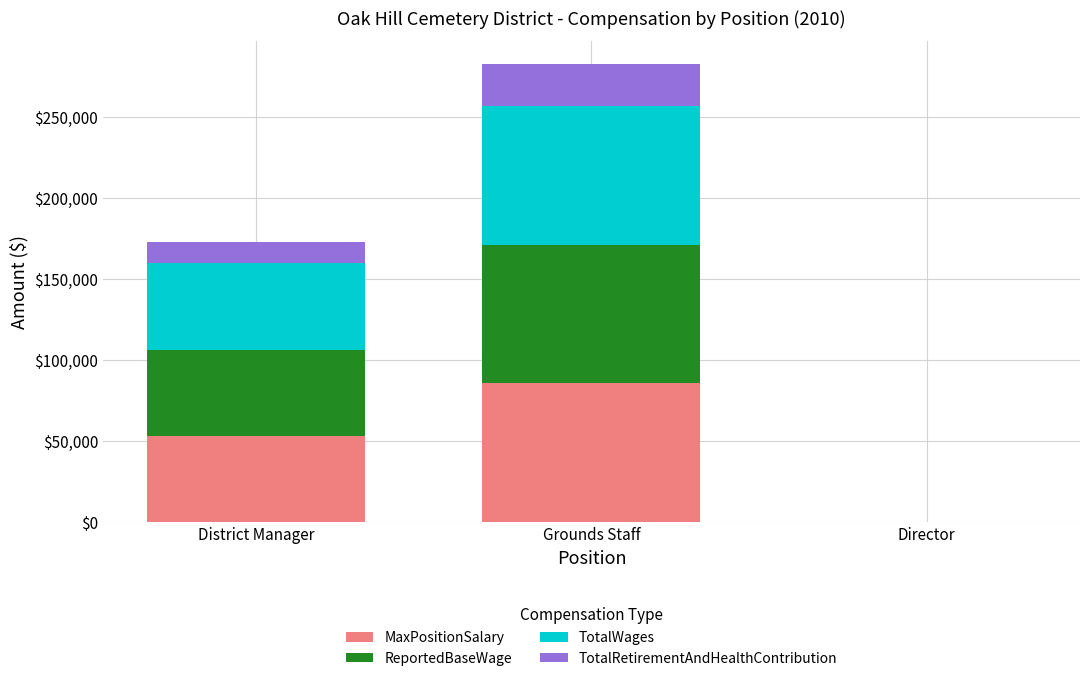

The MaxPositionSalary series shows 30610 at Director. True or false?

False